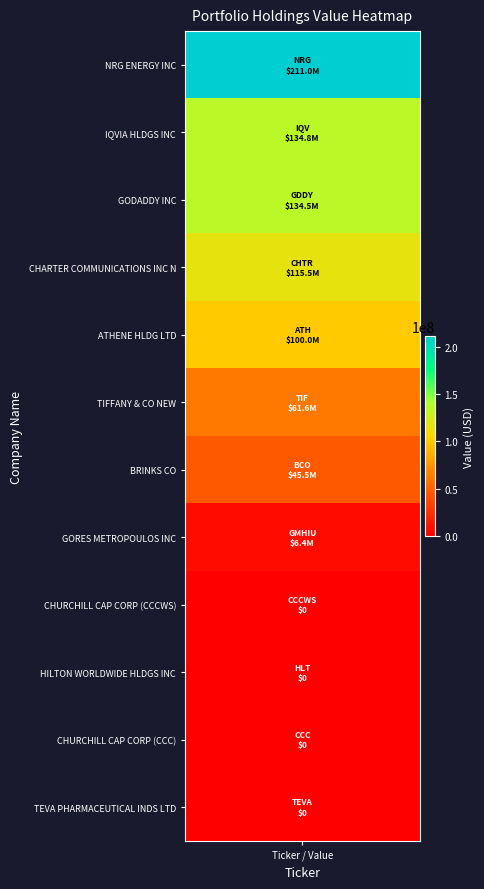

What is the approximate value at 3, to the nearest 10?

115543000